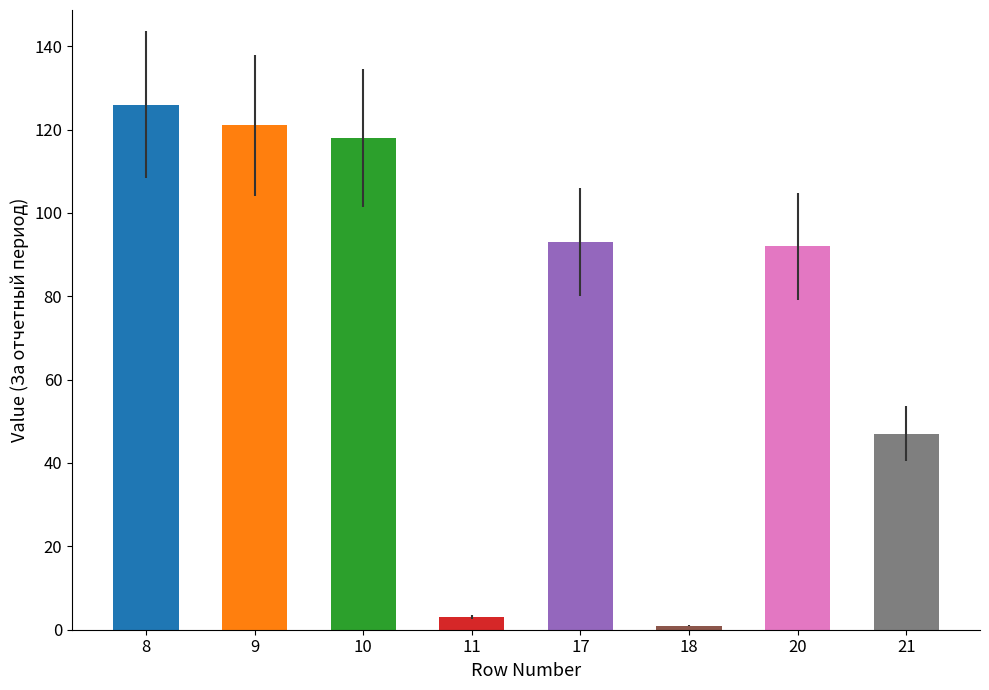

What is the change in value from 10 to 18?

-117